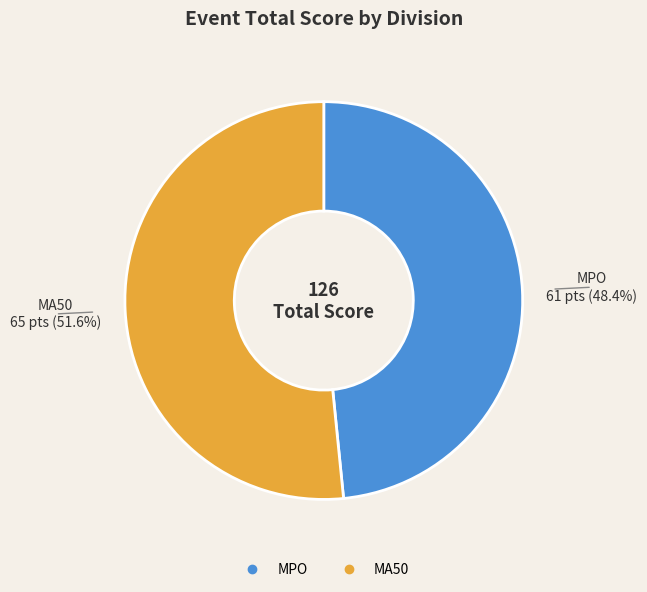

Combined, what portion of the pie is MPO and MA50?

100.0%